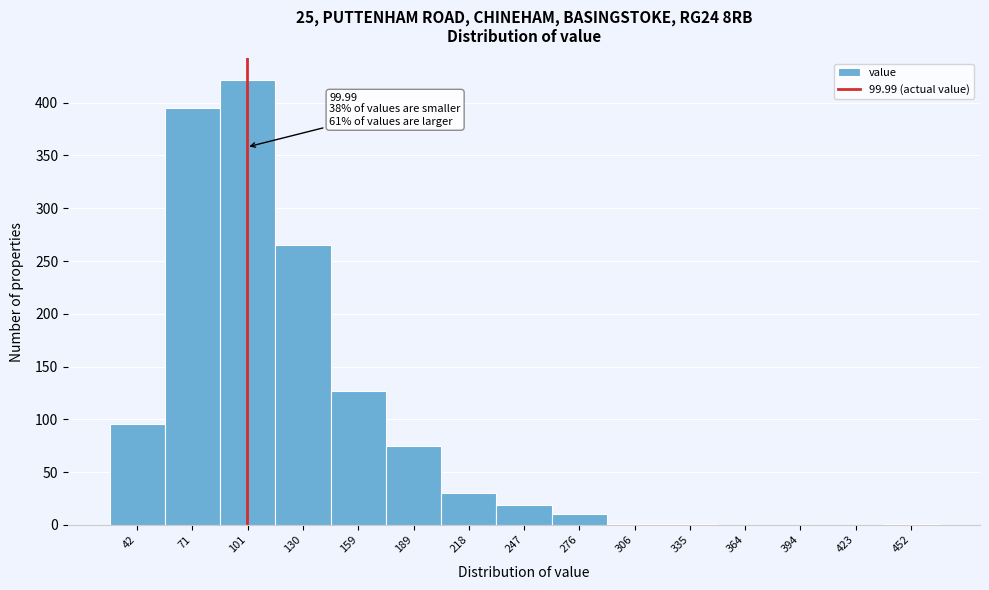

Over which range of the x-axis is the bar tallest?

85 to 115